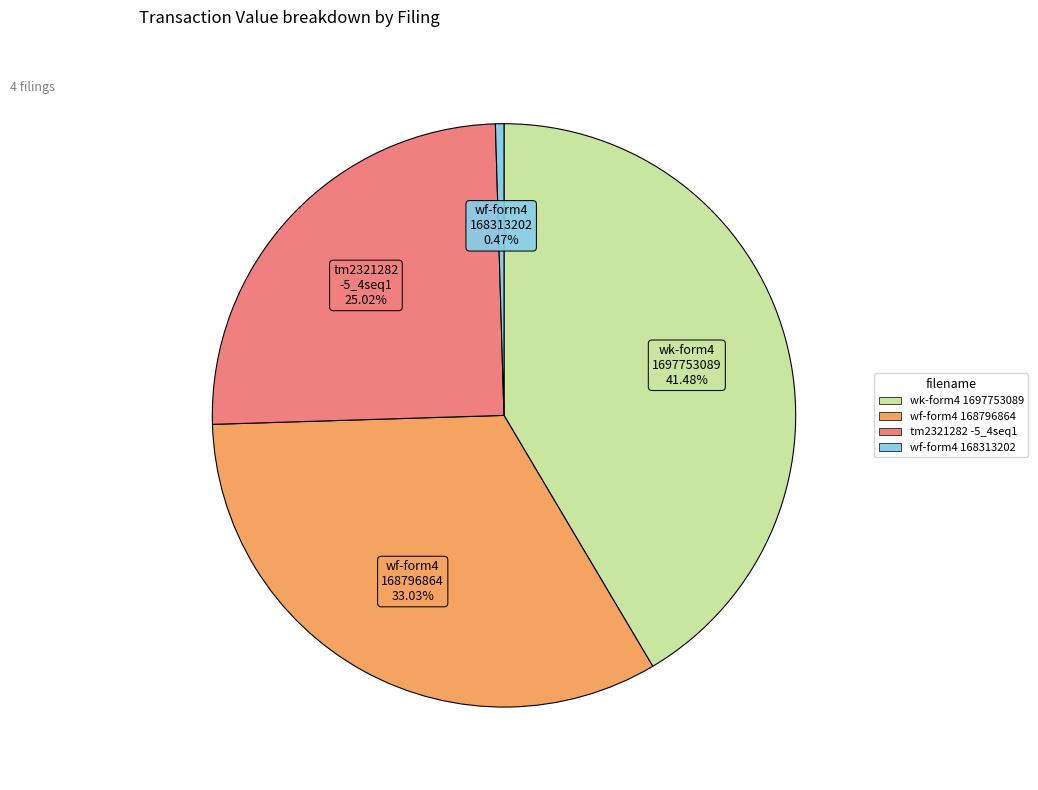

Is wf-form4 168796864 the majority of the pie?

No